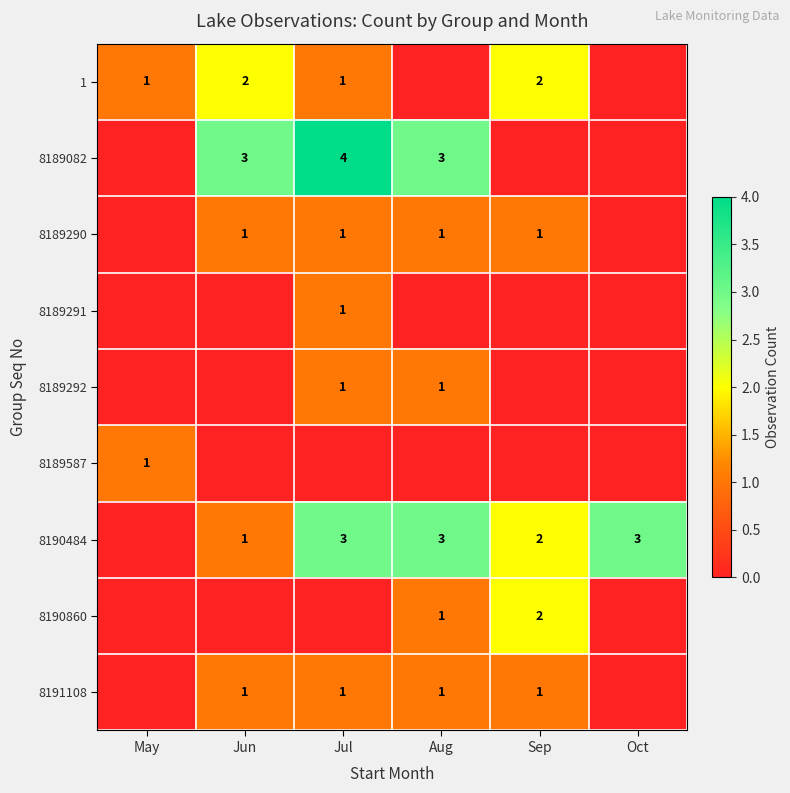

What is the total value across all series at Aug?

10